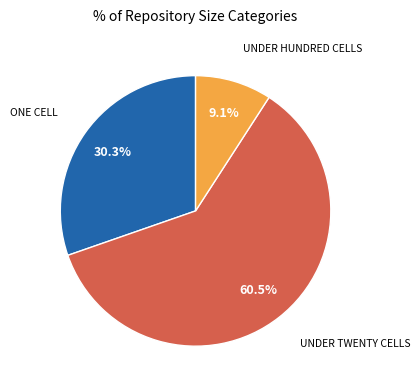

Is there any slice that represents more than half of the pie?

Yes